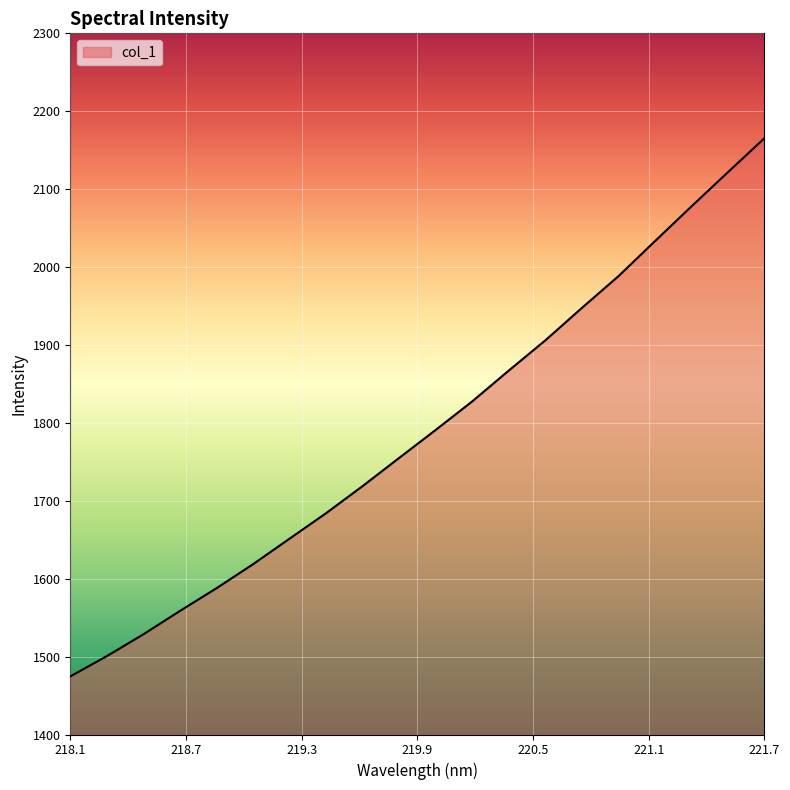

What is the difference between the maximum and minimum values?

690.8